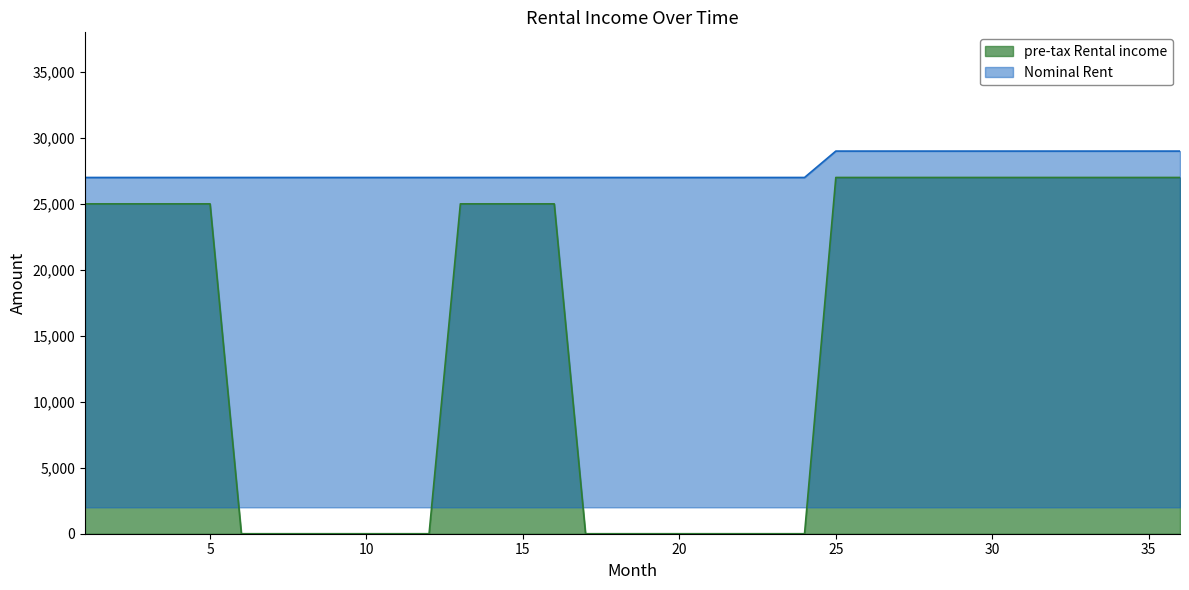

List the series in order of their overall mean, highest first.

Nominal Rent, pre-tax Rental income